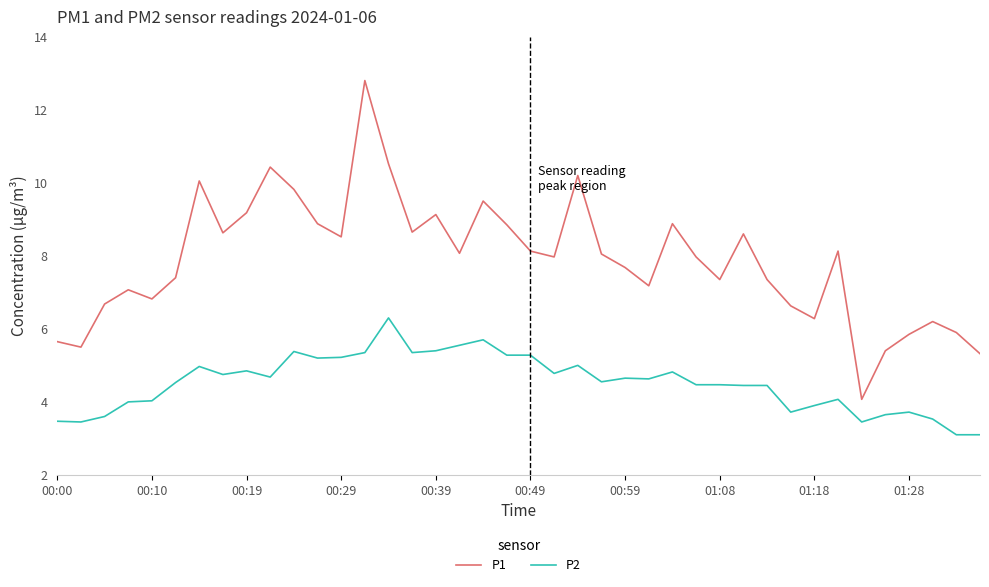

What is the highest value of the P2 series?

6.3